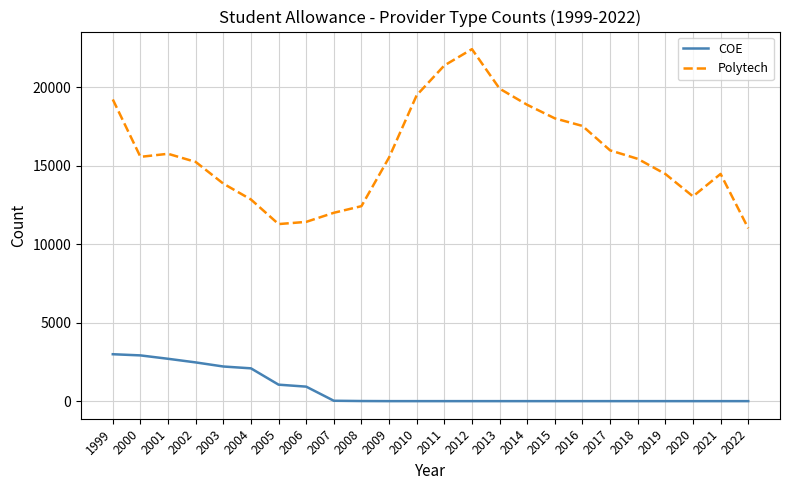

Is it true that Polytech equals 28908 at 2013?

False